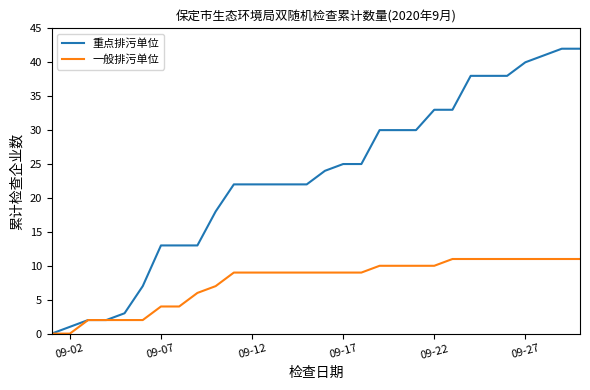

Which series has the largest total across all categories?

重点排污单位